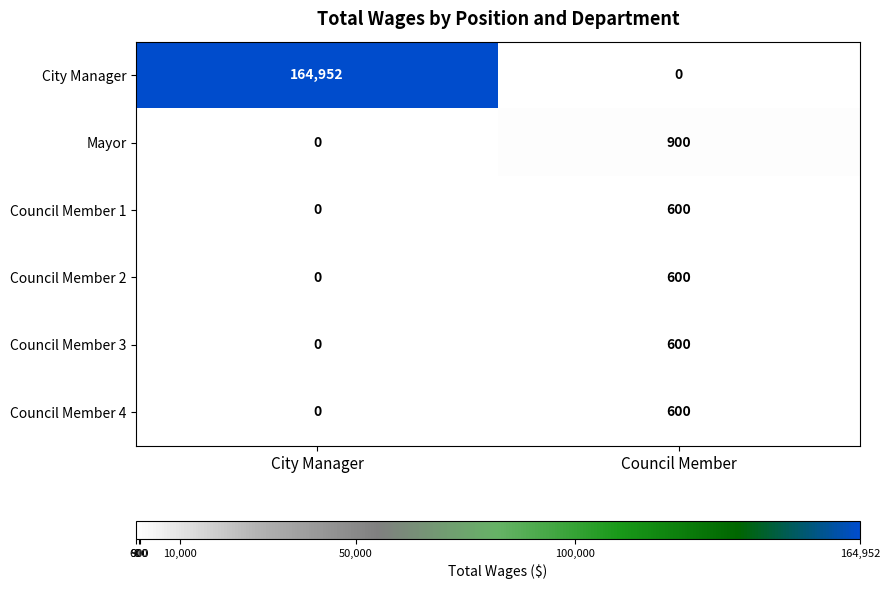

Which category has the highest value across all series?

City Manager